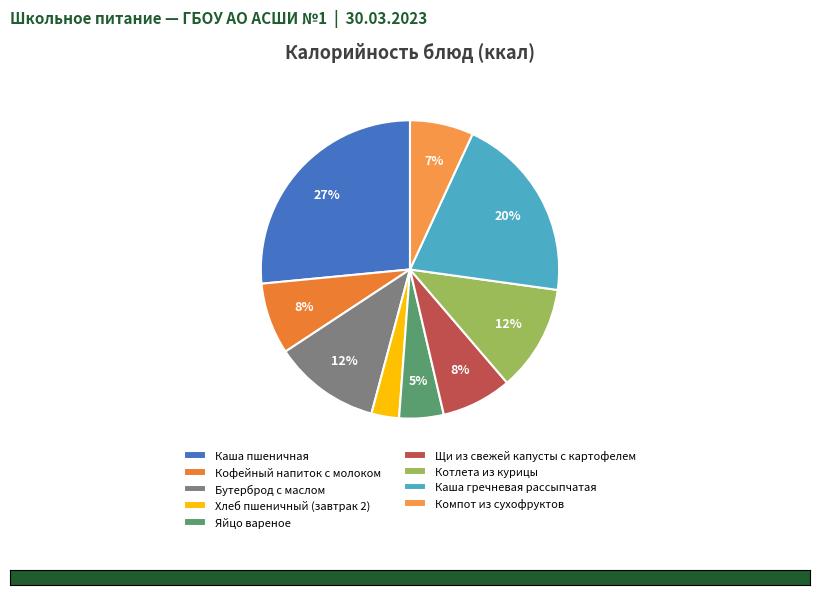

What is the smallest slice in the pie chart?

Хлеб пшеничный (завтрак 2)